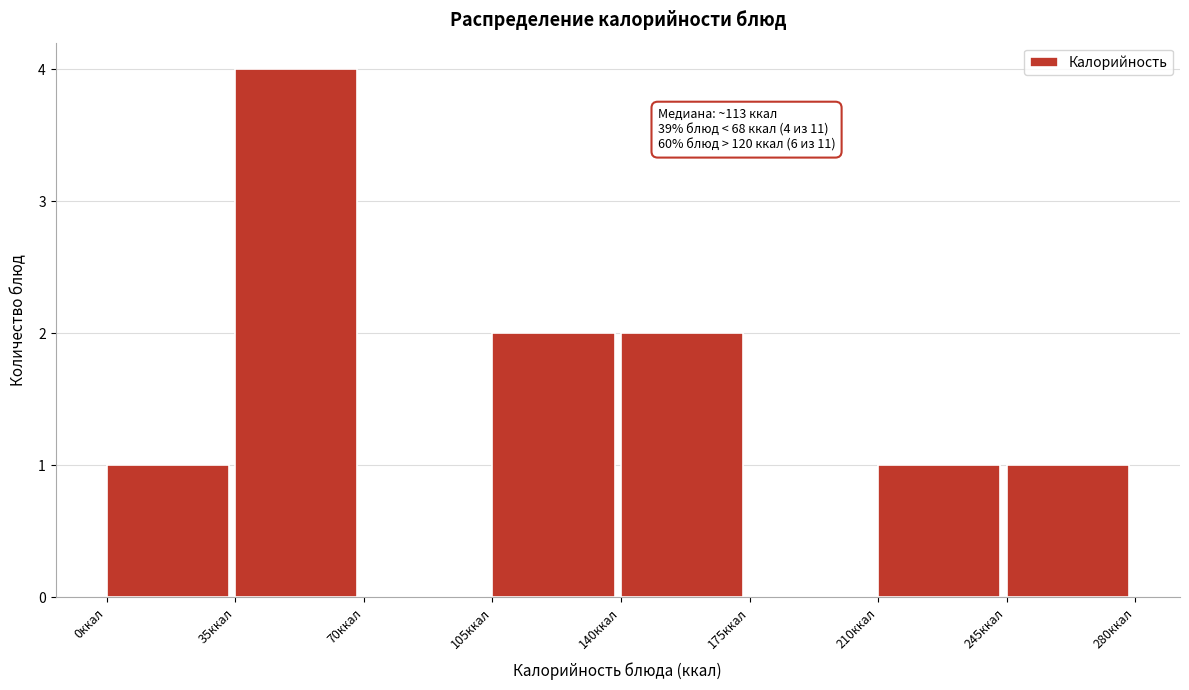

Over which range of the x-axis is the bar tallest?

35 to 70